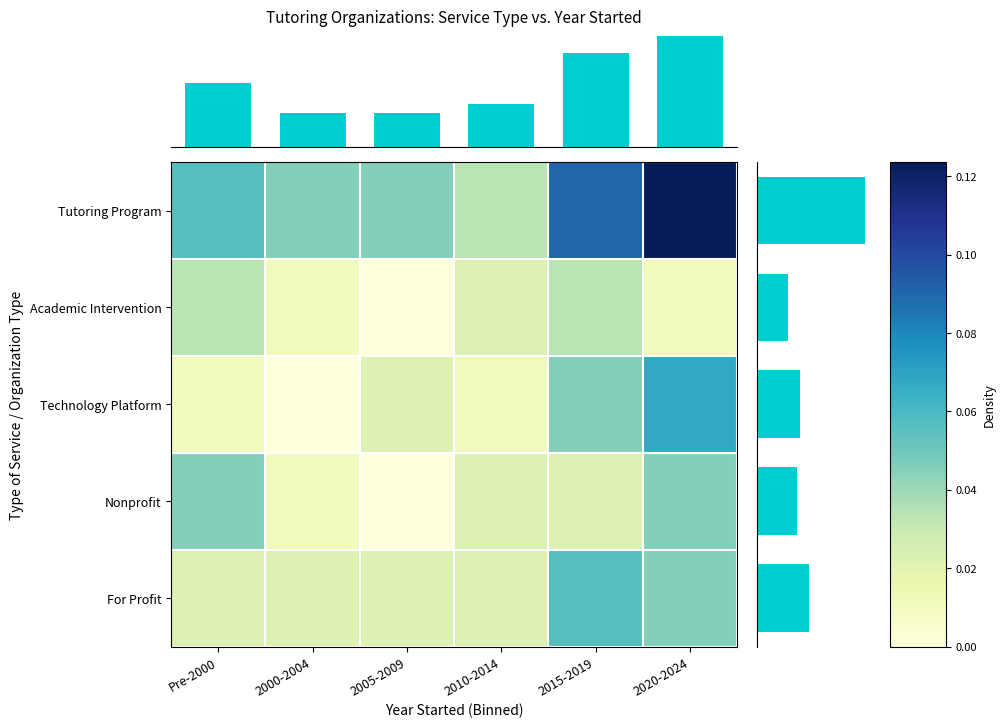

At how many categories does at least one series exceed 0?

6